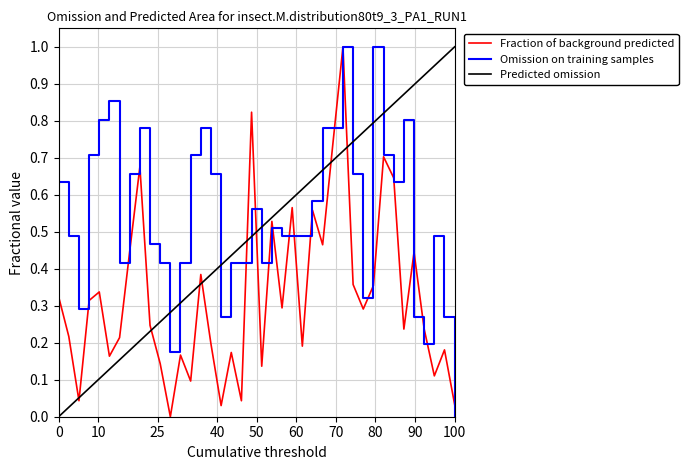

In P1, how many points are higher than both neighbors (excluding endpoints)?

13